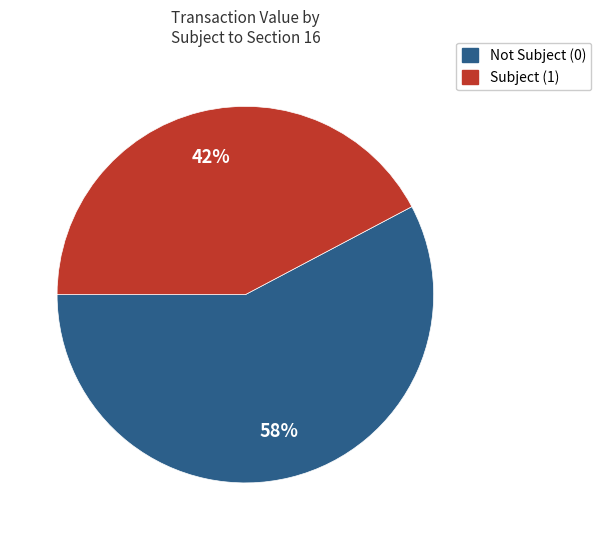

To the nearest percent, what is the average slice percentage?

50%